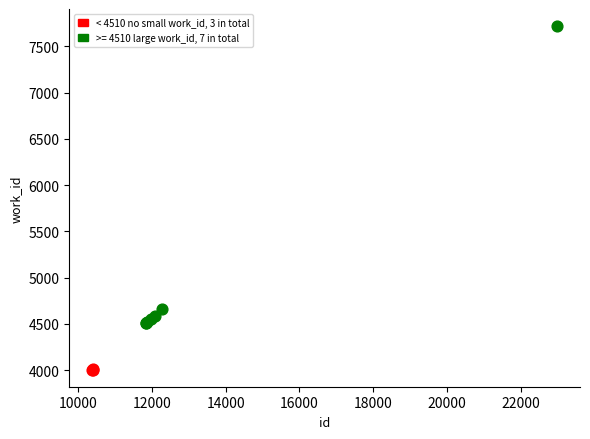

Which series contains the lowest Y value?

< 4510 no small work_id, 3 in total